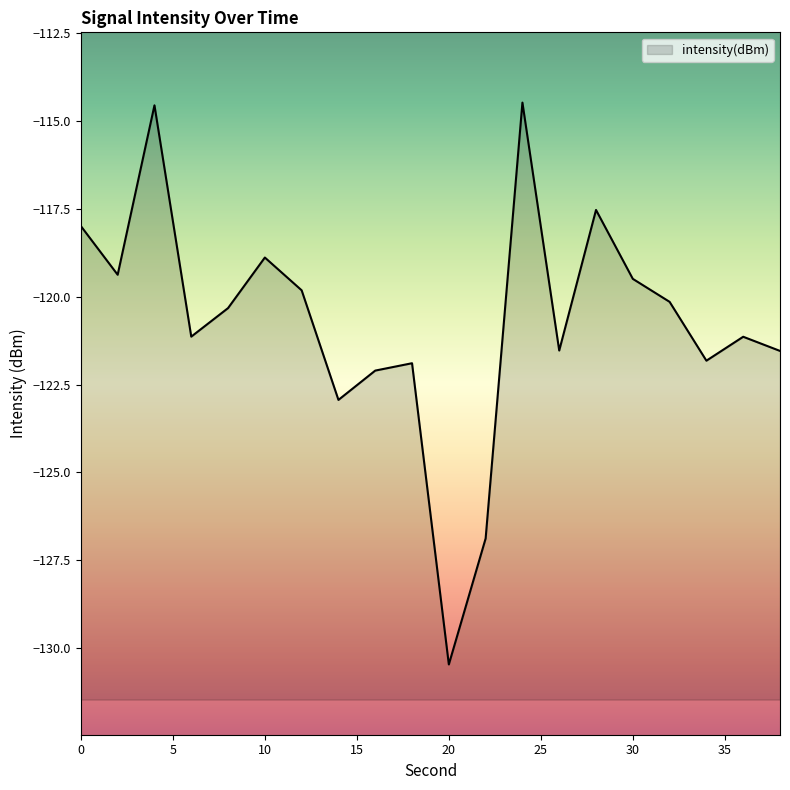

What is the difference between the values at 18 and 28?

4.4